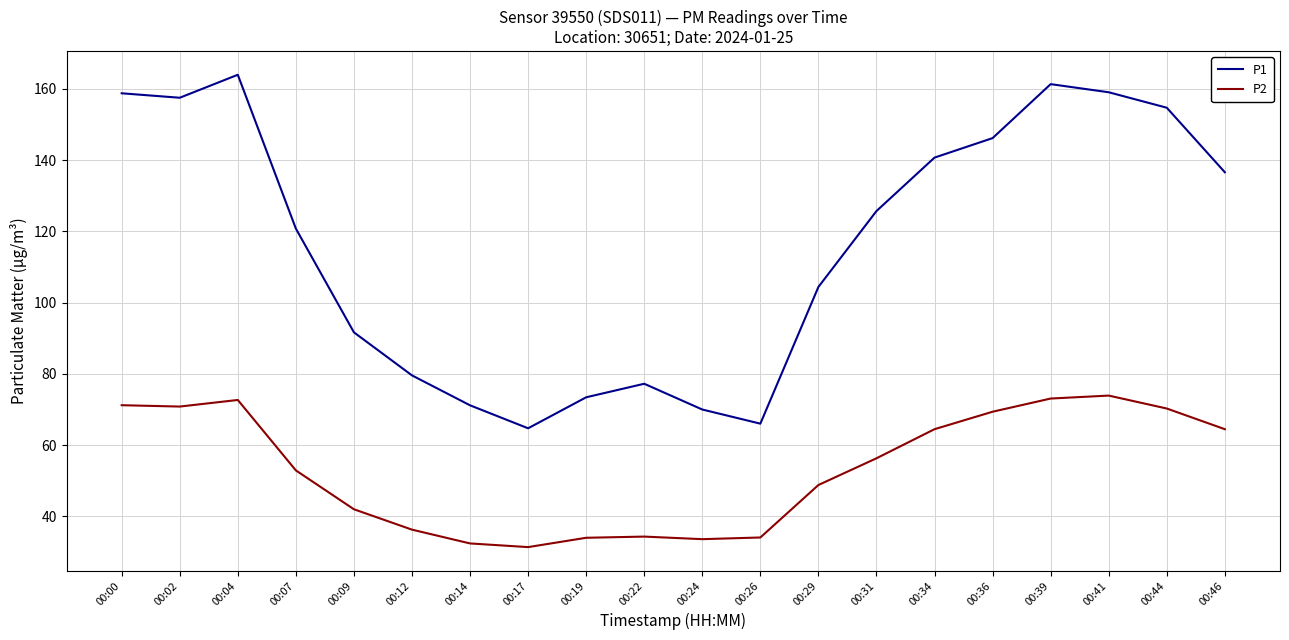

At which label does P1 reach its peak?

00:04